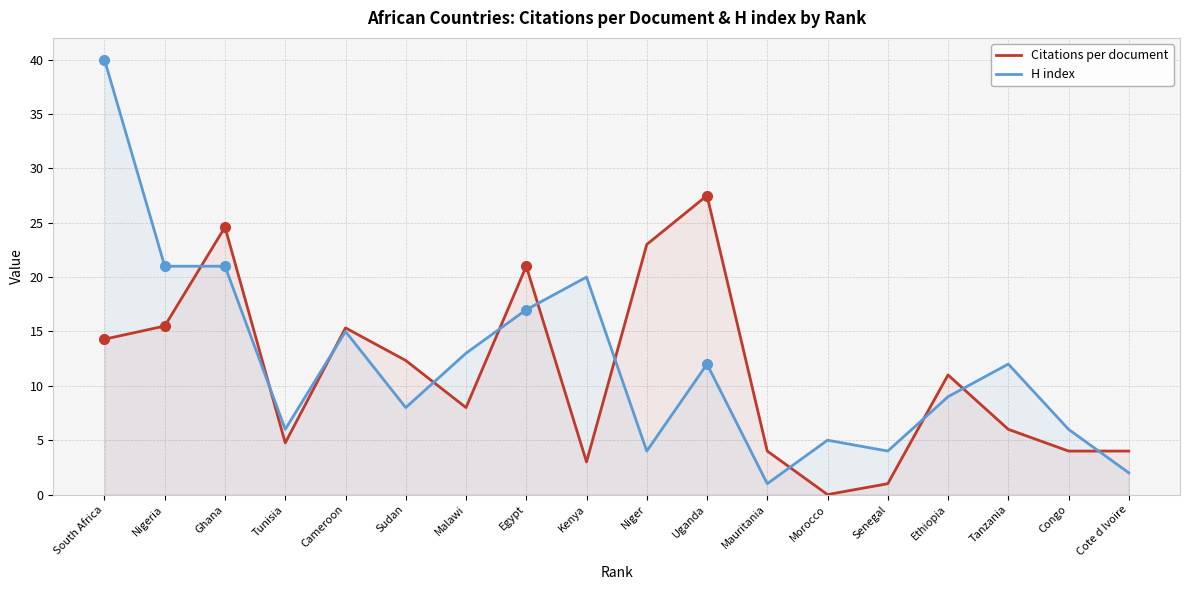

What is the label of the 15th point from the right?

Tunisia